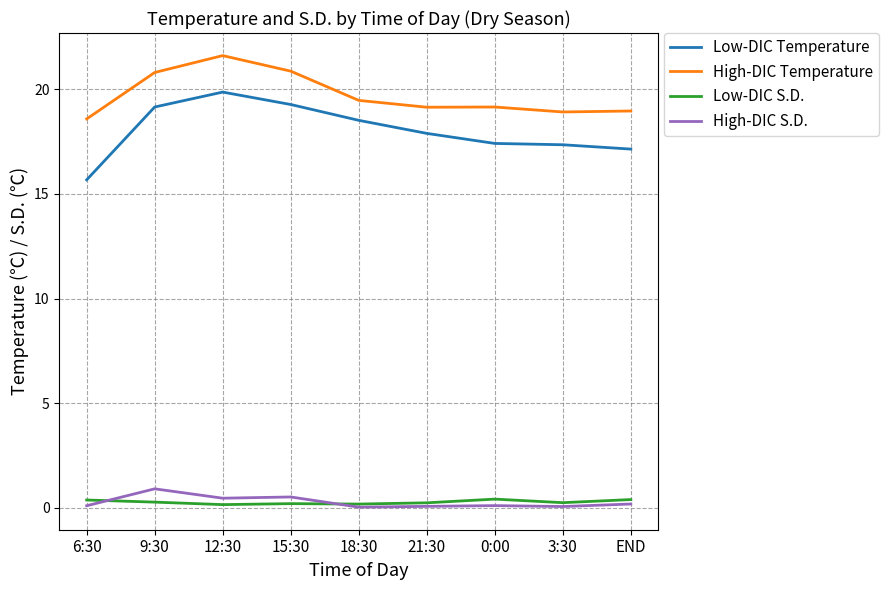

Which series has the widest spread of values?

Low-DIC Temperature